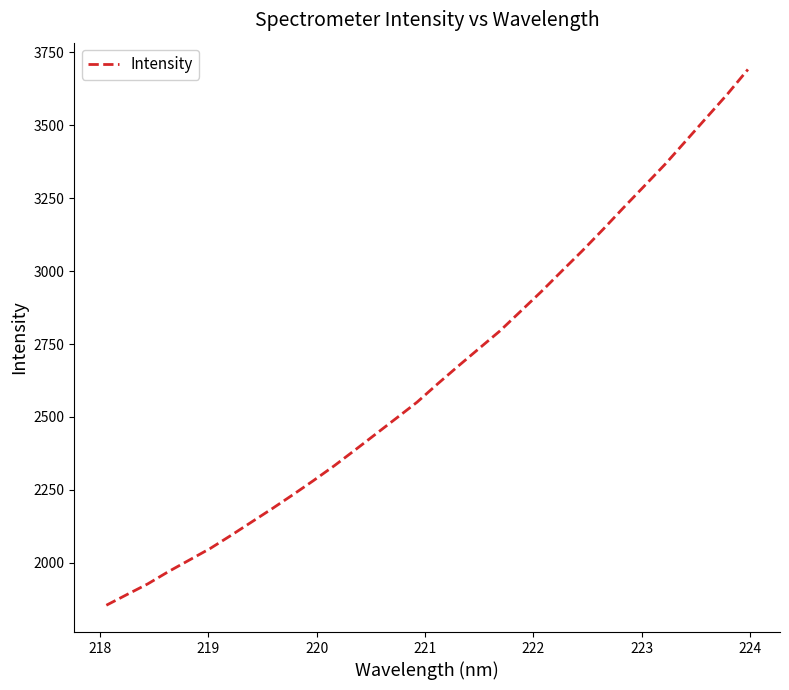

What is the smallest value displayed?

1854.8